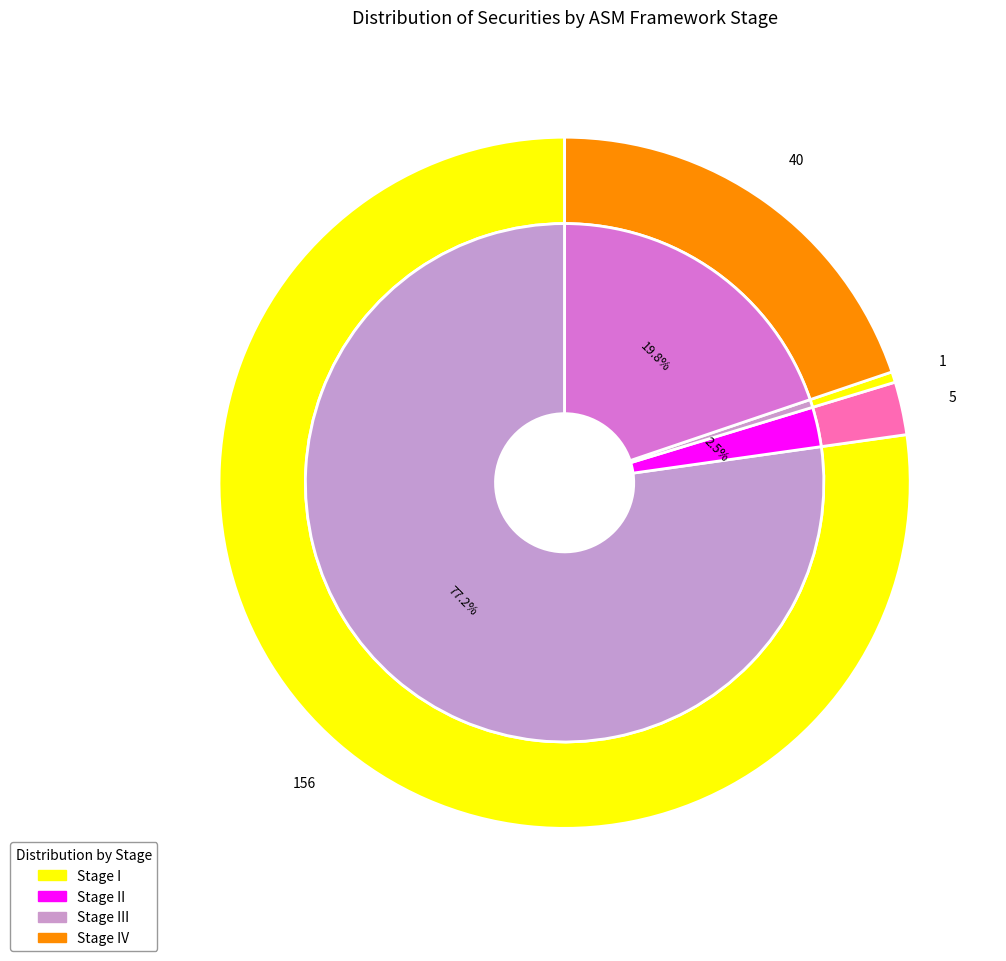

Rank the categories by value from lowest to highest.

III, II, IV, I